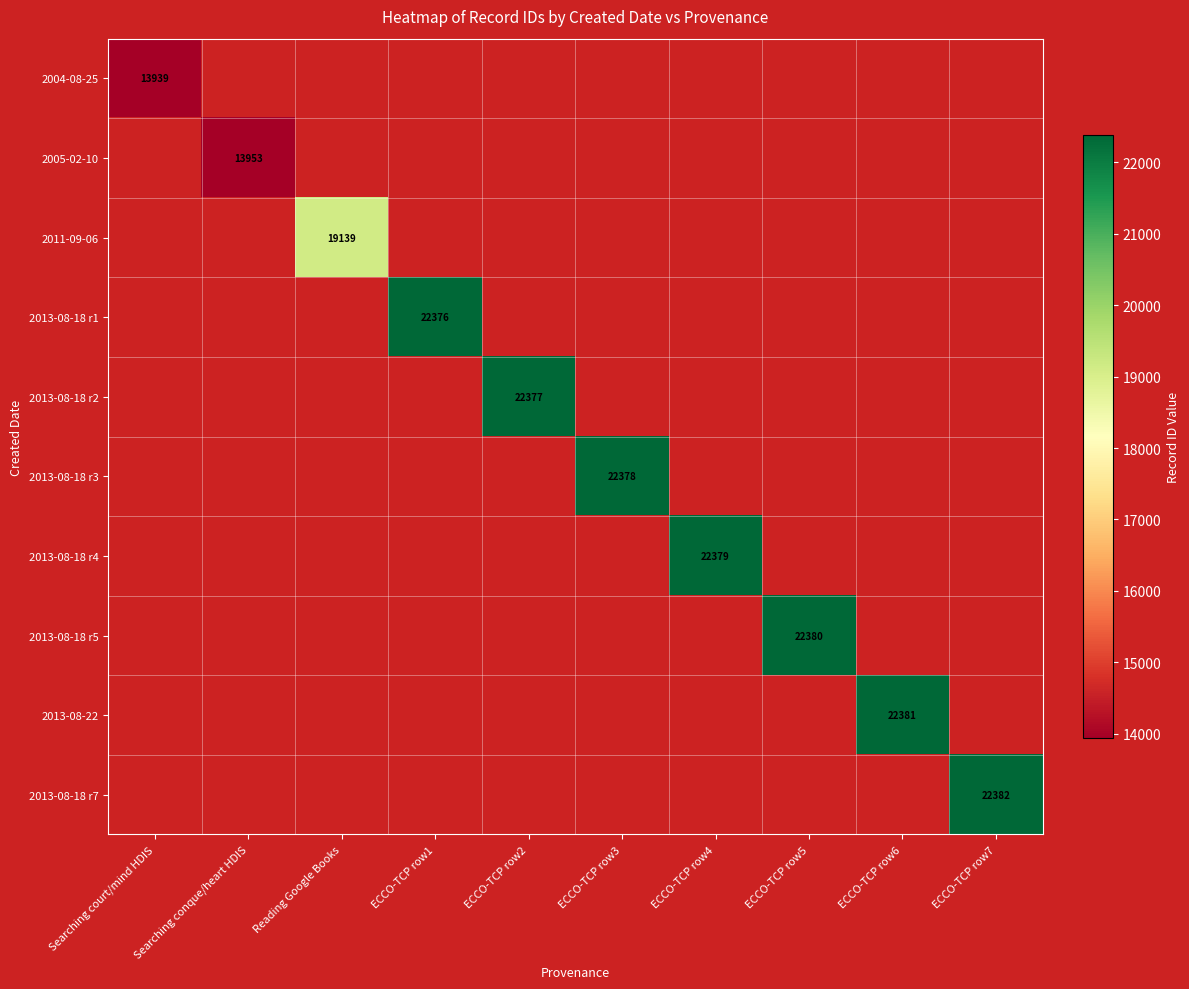

Is it true that 2005-02-10 equals 23725 at Searching conque/heart HDIS?

False